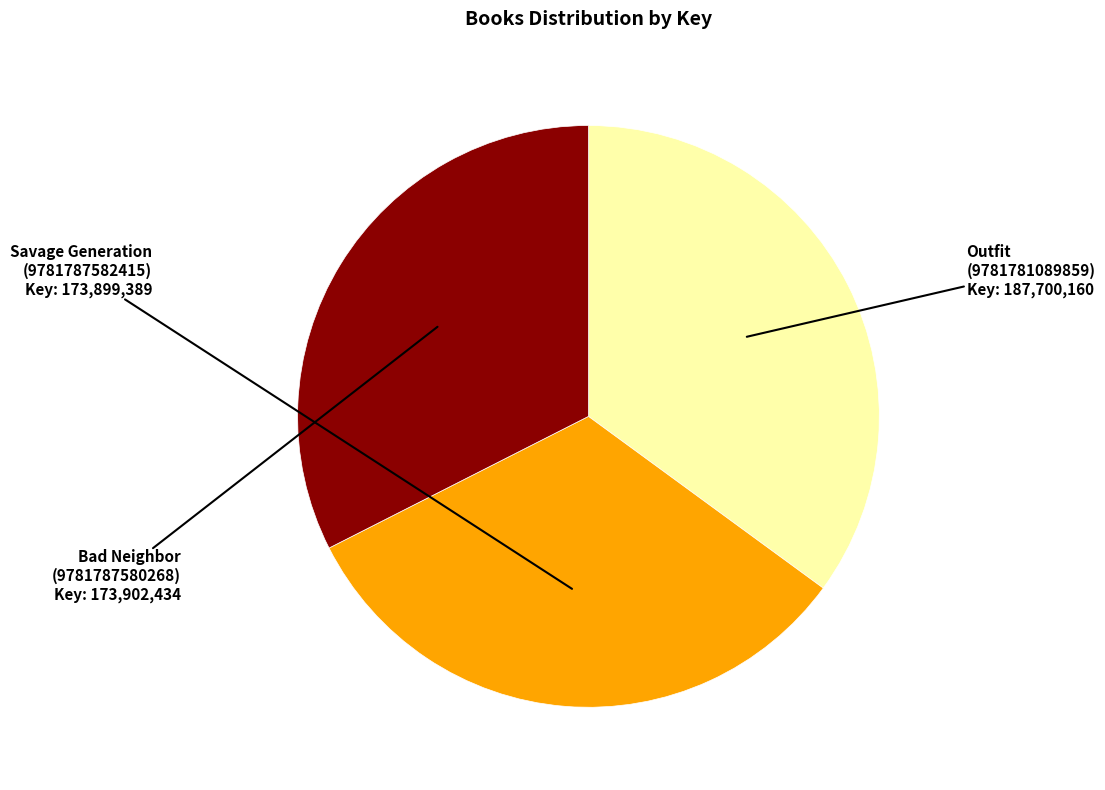

Is the sum of Bad Neighbor (9781787580268) and Savage Generation (9781787582415) greater than half?

Yes